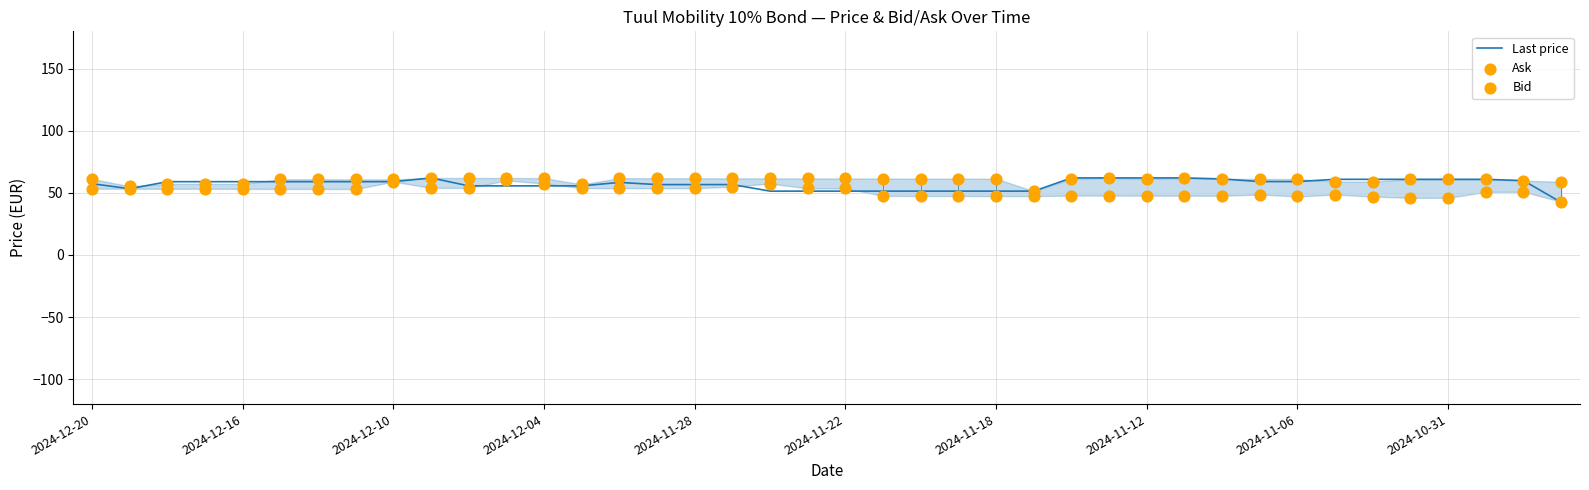

Which series contains the highest Y value?

Ask